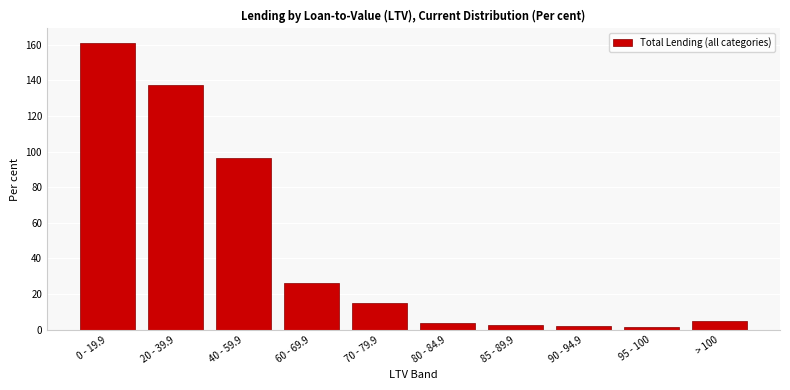

Which category has the highest value across all series?

0 - 19.9